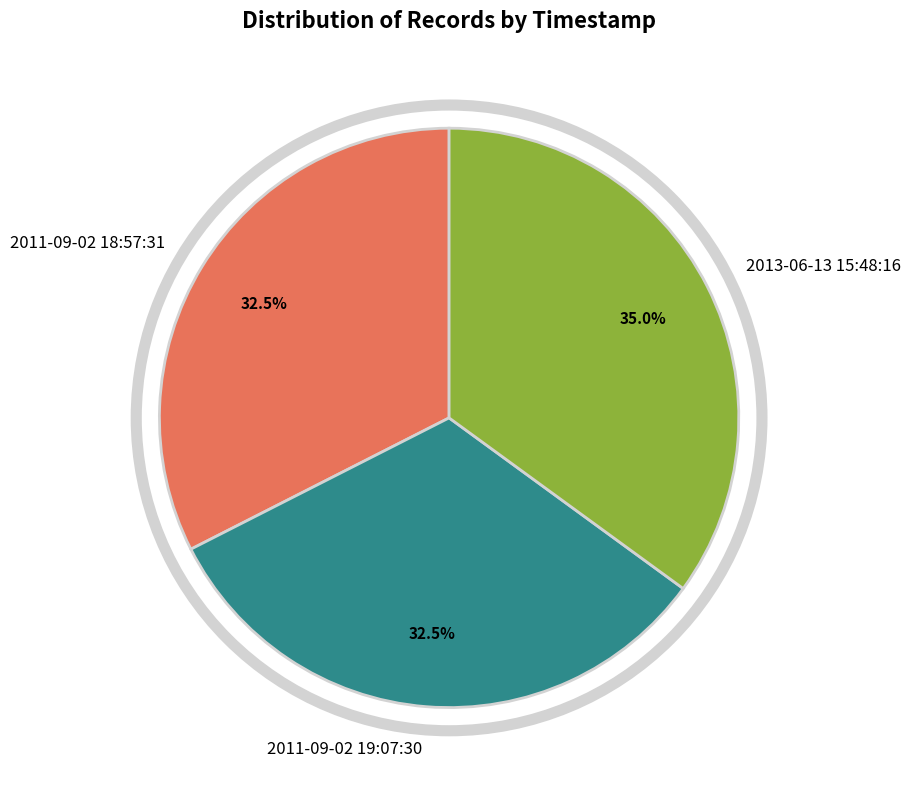

Combined, what portion of the pie is 2011-09-02 18:57:31 and 2011-09-02 19:07:30?

65.0%